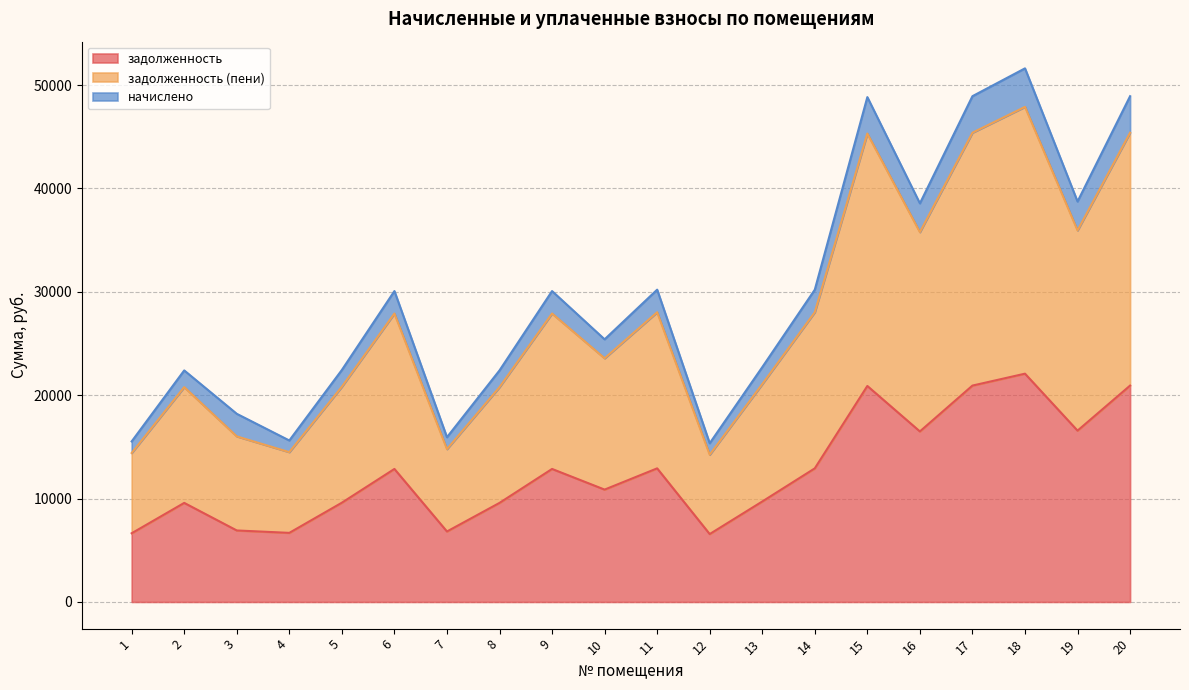

What is the approximate value of задолженность at 8?

9580.8